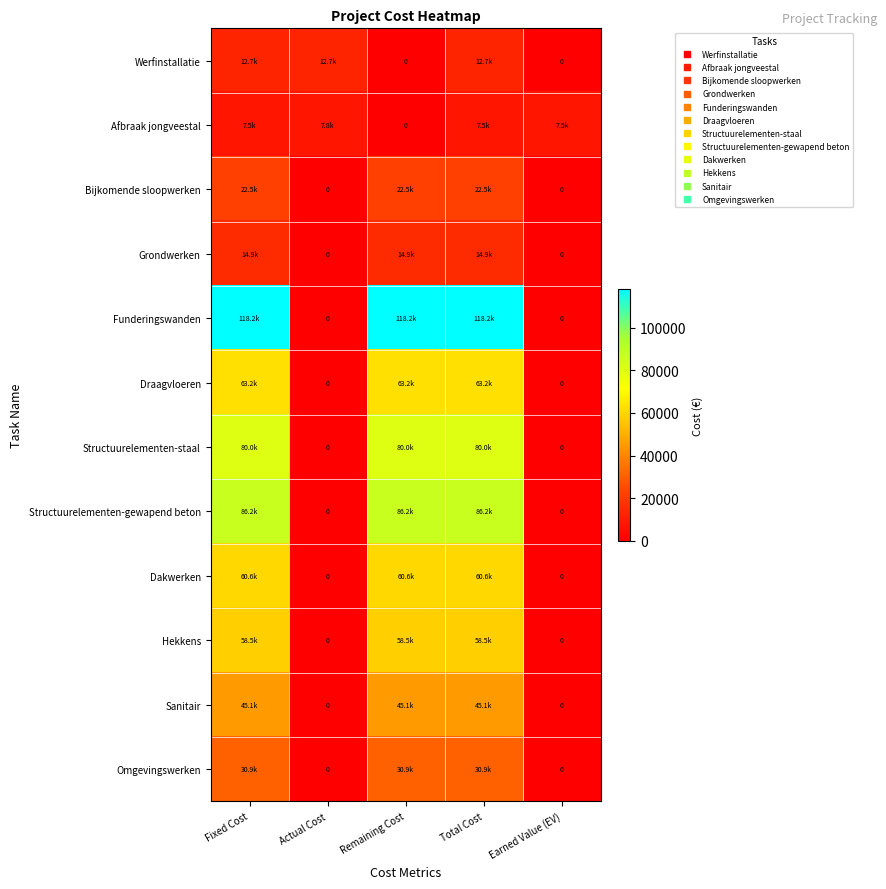

Is it true that Omgevingswerken equals 30891.1 at Fixed Cost?

True